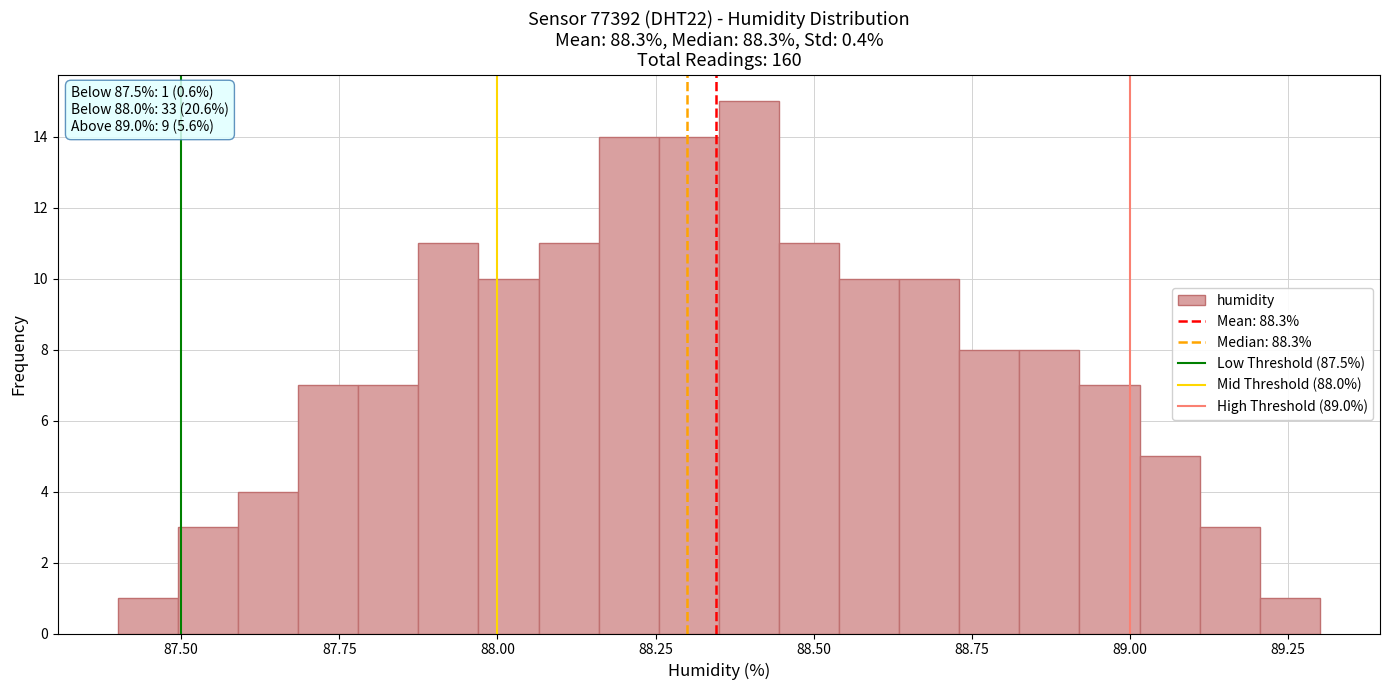

Around what value on the x-axis is the tallest bar? Give the approximate position of its centre, as read against the axis.

88.40